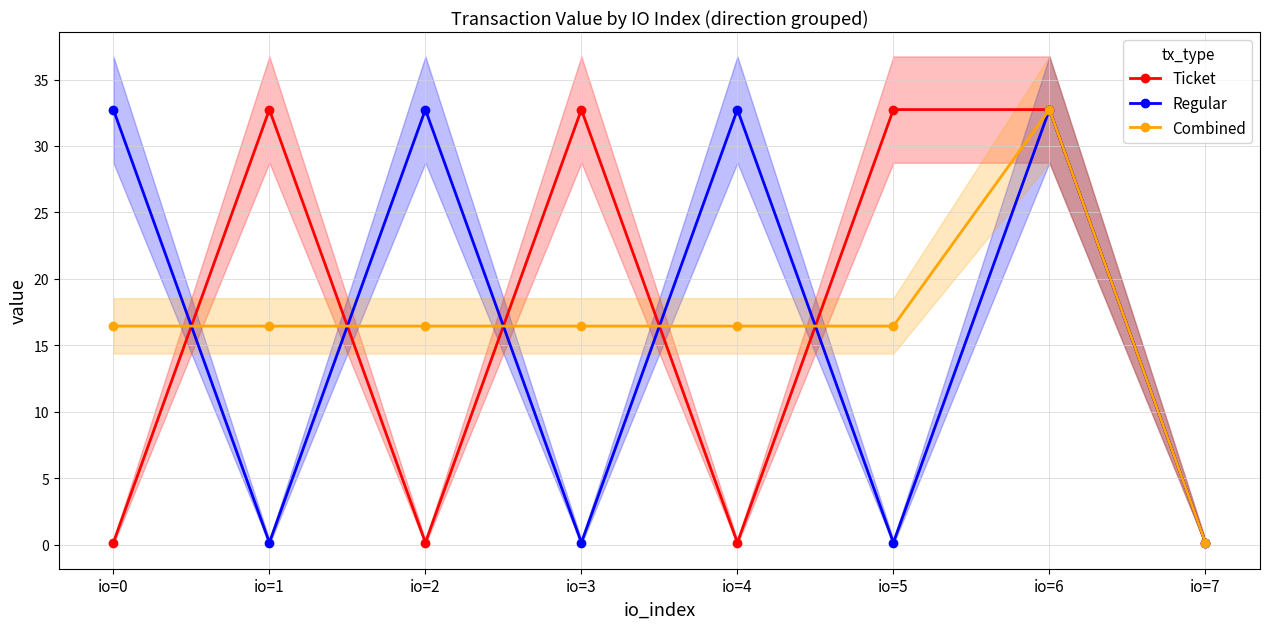

How many data points in Combined are less than 16?

1